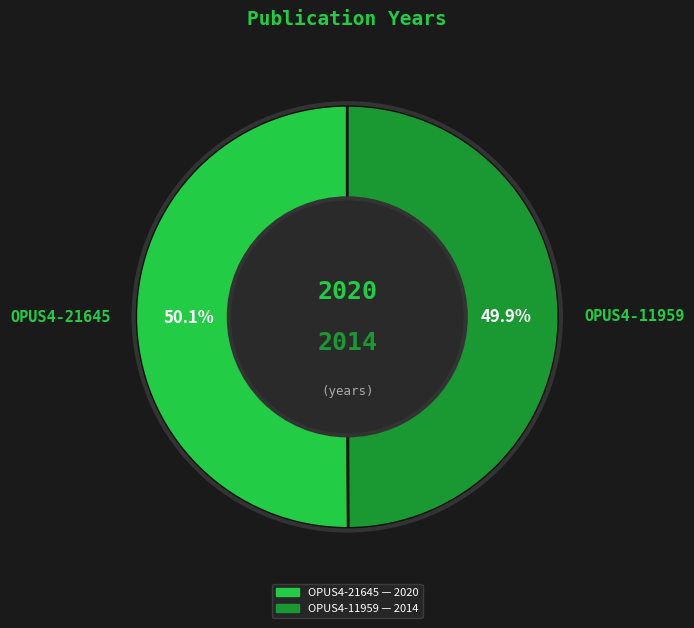

To the nearest percent, what is the average slice percentage?

50%